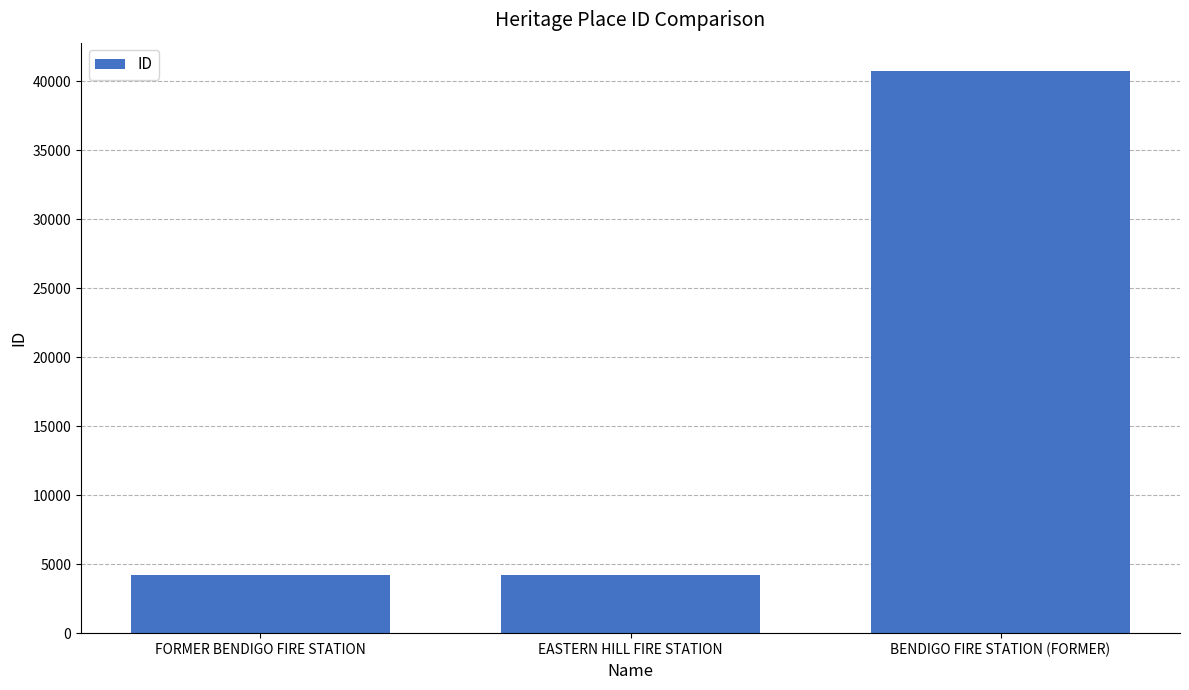

At which category does the chart reach its peak across all series?

BENDIGO FIRE STATION (FORMER)